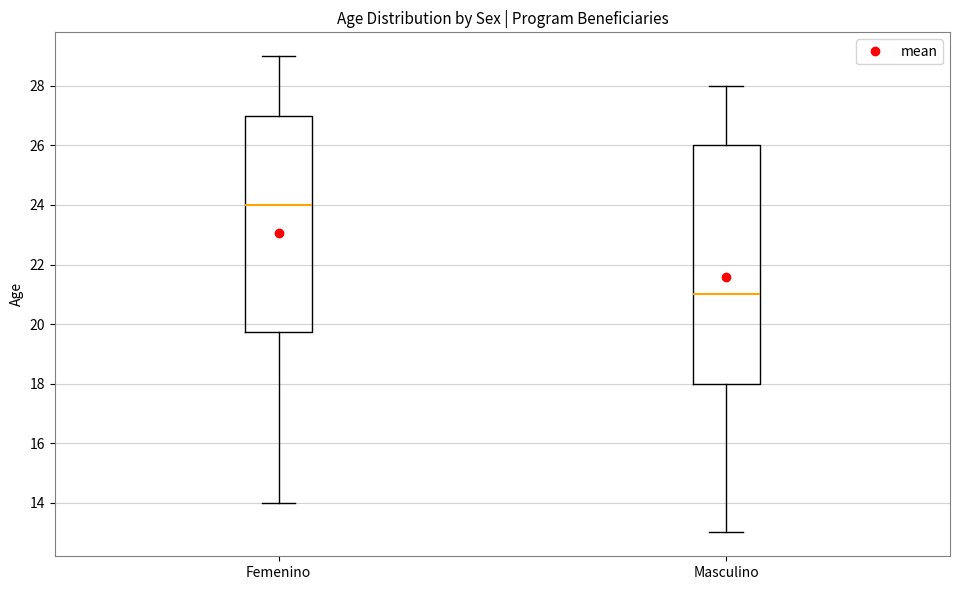

Which box has the highest median line?

Femenino